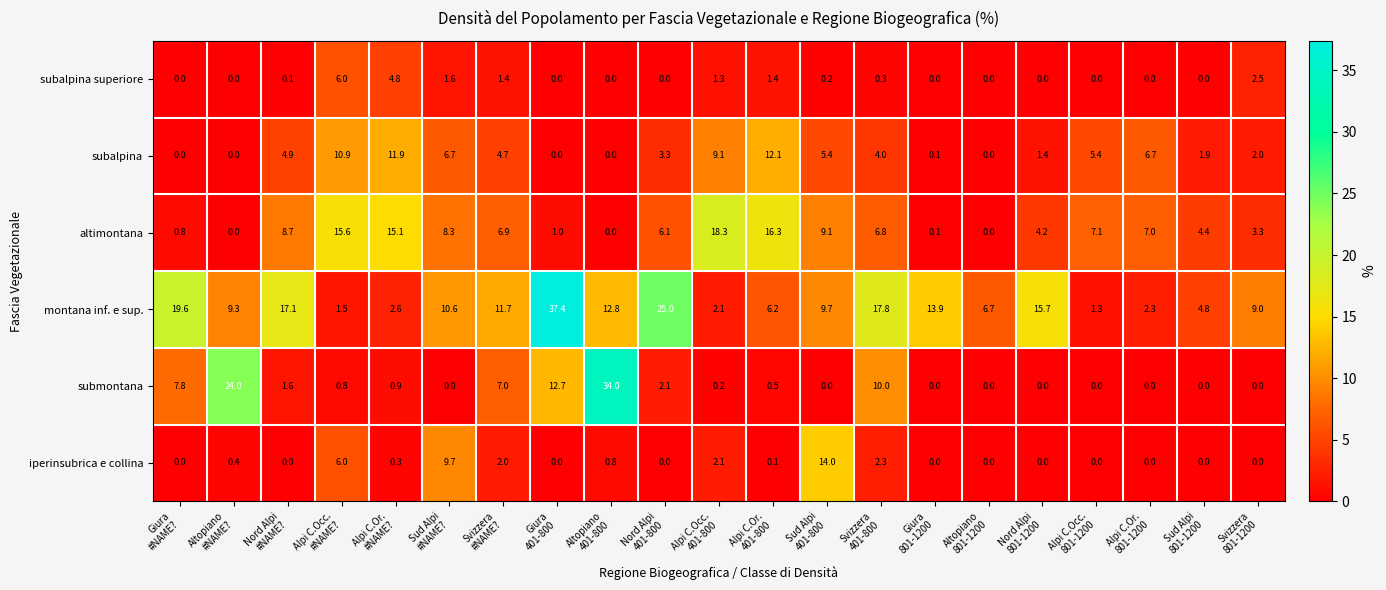

What is the greatest value displayed?

37.4